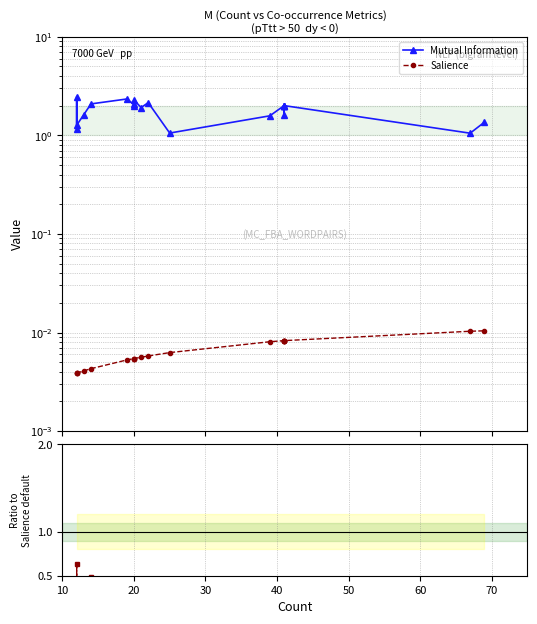

At how many categories does at least one series exceed 1?

20